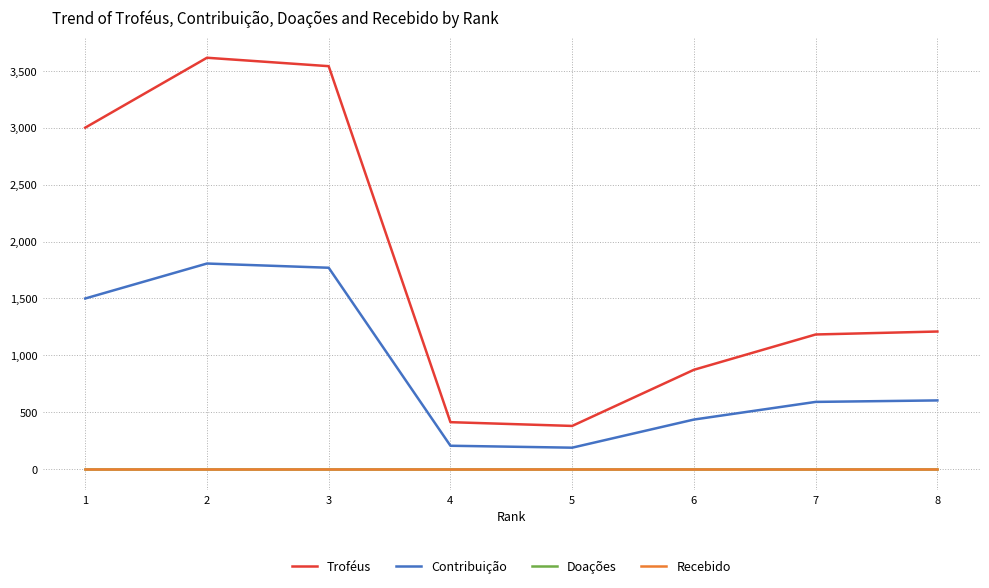

Where is the first local minimum for Contribuição?

5